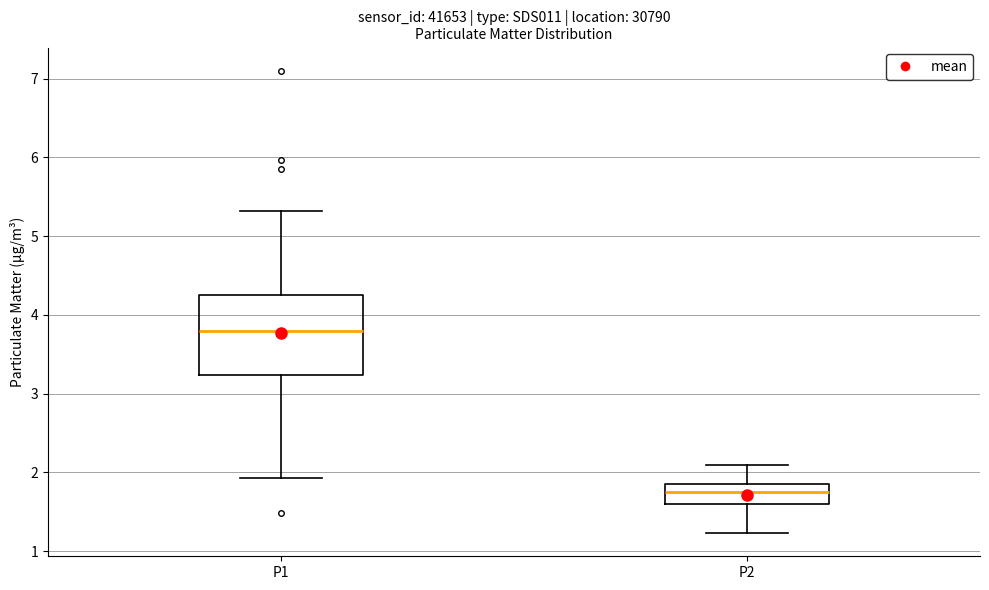

Reading left to right, transcribe this box plot: for each box, give where its median line is, the range the box spans, and where its two whiskers end, as read against the y-axis. The values are not printed on the chart, so give them approximately, as read against the axis.

P1: median 3.8, box 3.2 to 4.3, whiskers 1.9 to 5.3
P2: median 1.8, box 1.6 to 1.9, whiskers 1.2 to 2.1